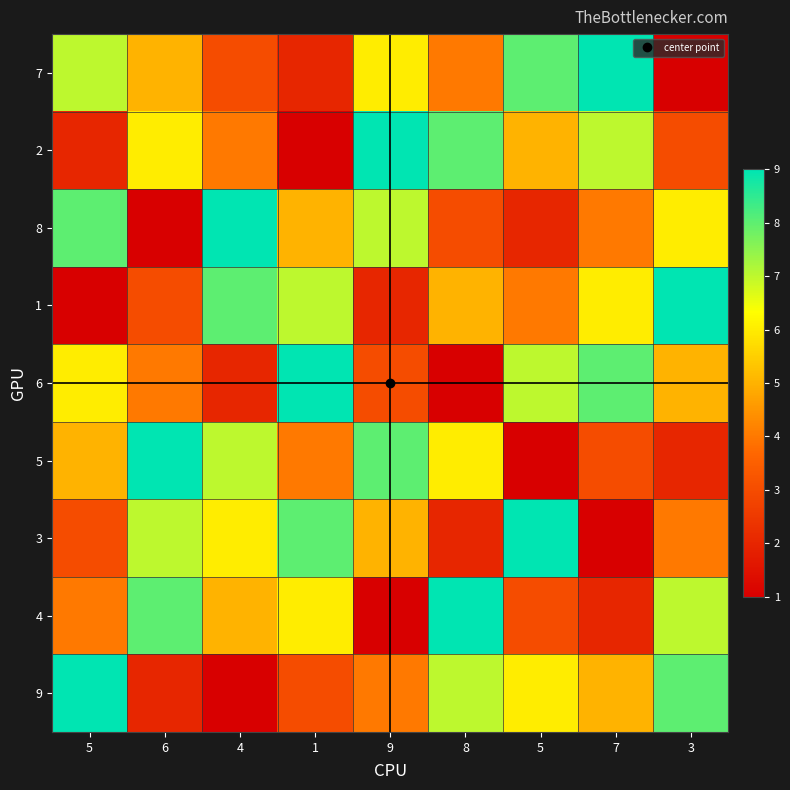

How many categories are shown in the chart?

9